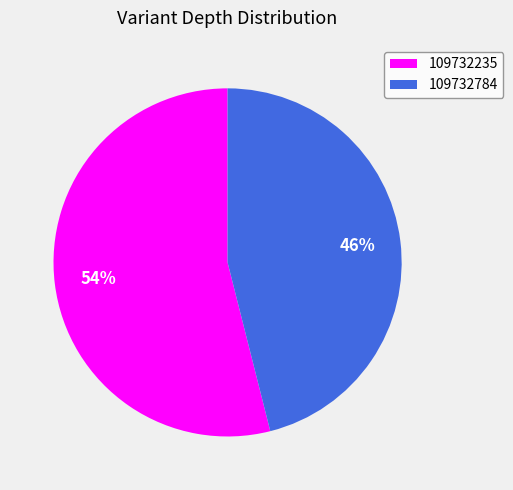

The 109732235 slice represents 62% of the pie. True or false?

False